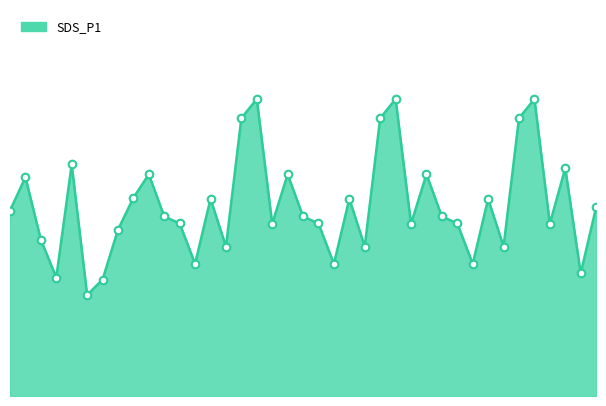

Is this an area chart (filled region under the line)?

Yes